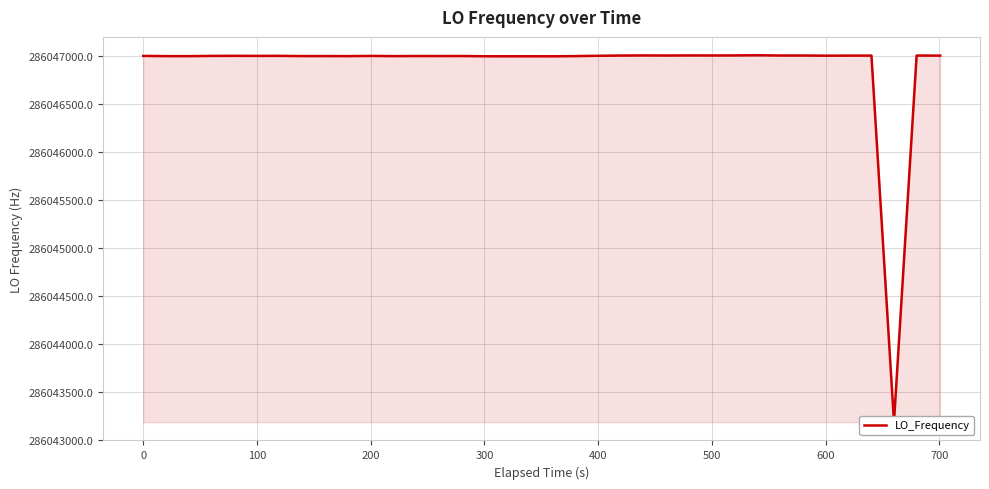

True or false: the data has more than 1 interior local peaks.

True